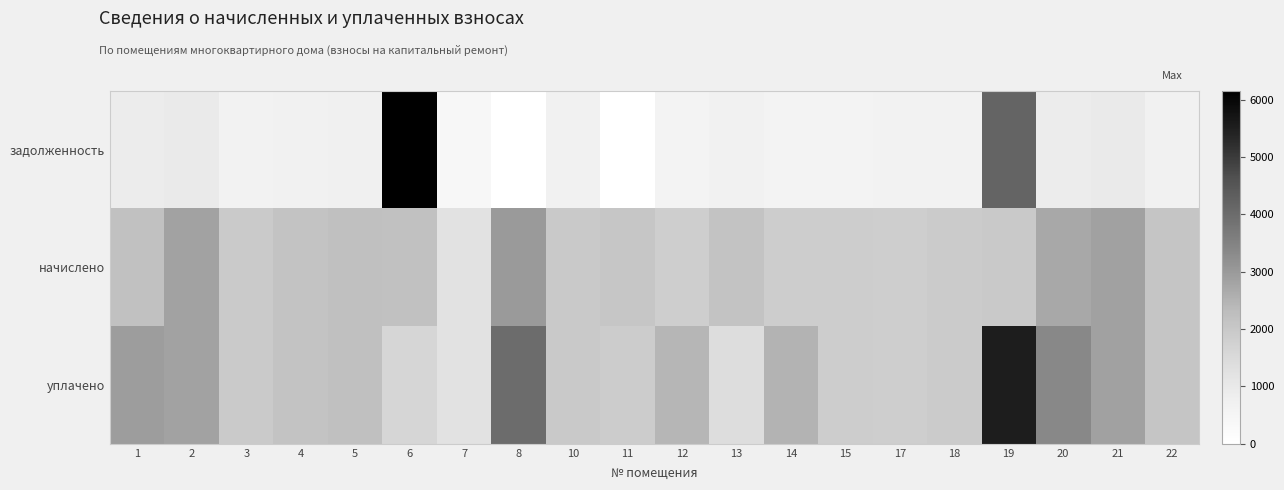

Rank the series at 15 from highest to lowest value.

начислено, уплачено, задолженность